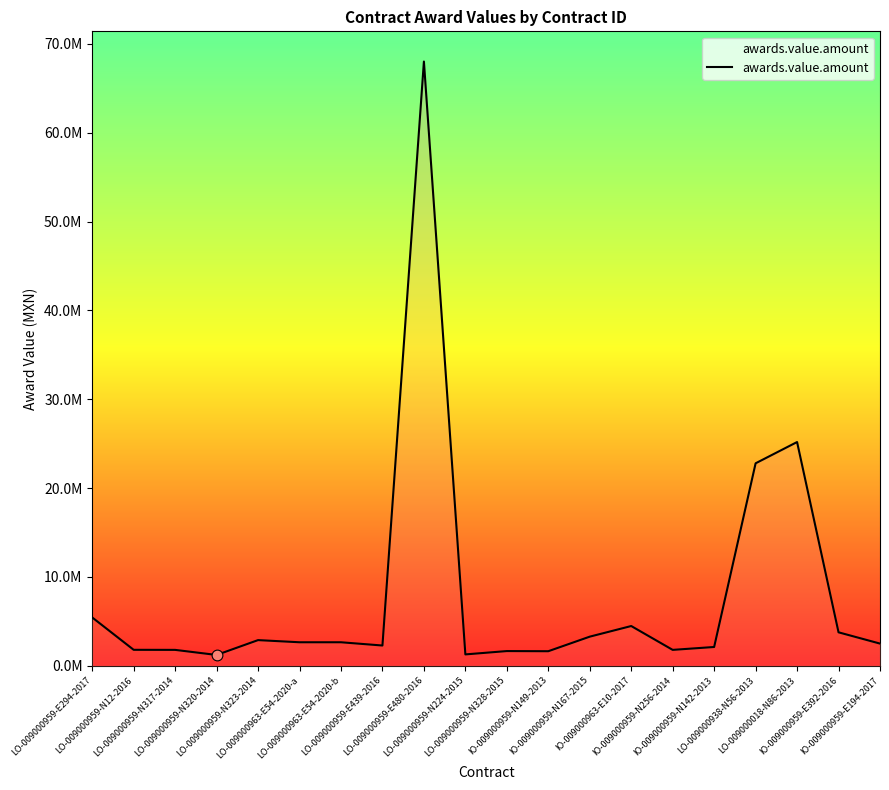

Which has a higher value, LO-009000959-E480-2016 or IO-009000963-E10-2017?

LO-009000959-E480-2016